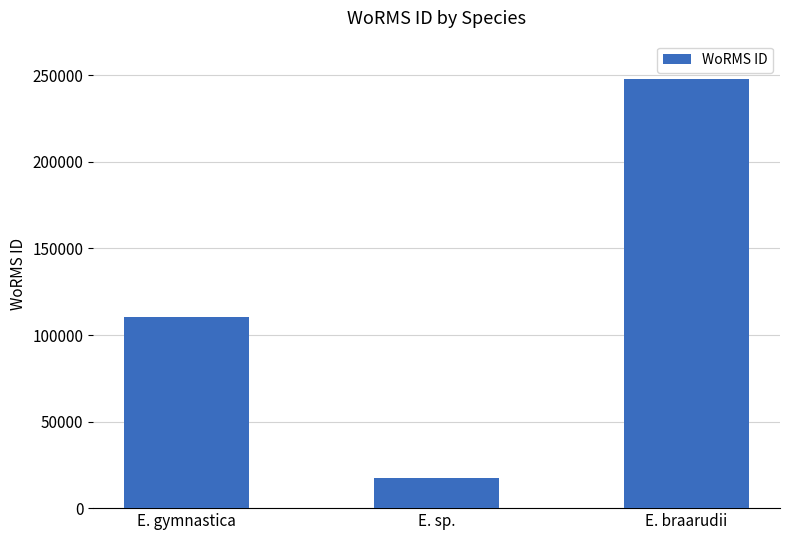

What is the label of the 1st bar from the left?

E. gymnastica